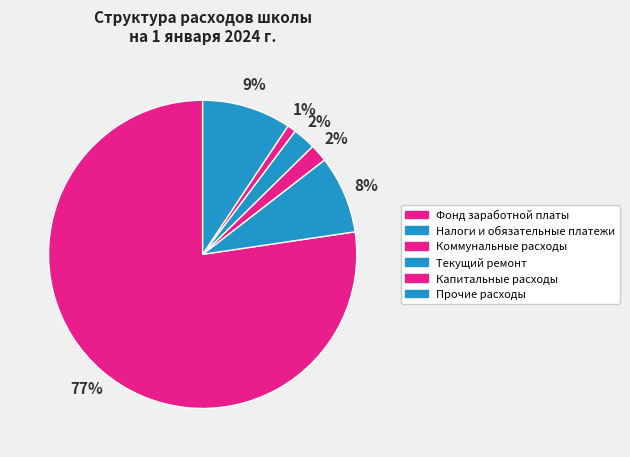

Count the number of slices in the pie.

6